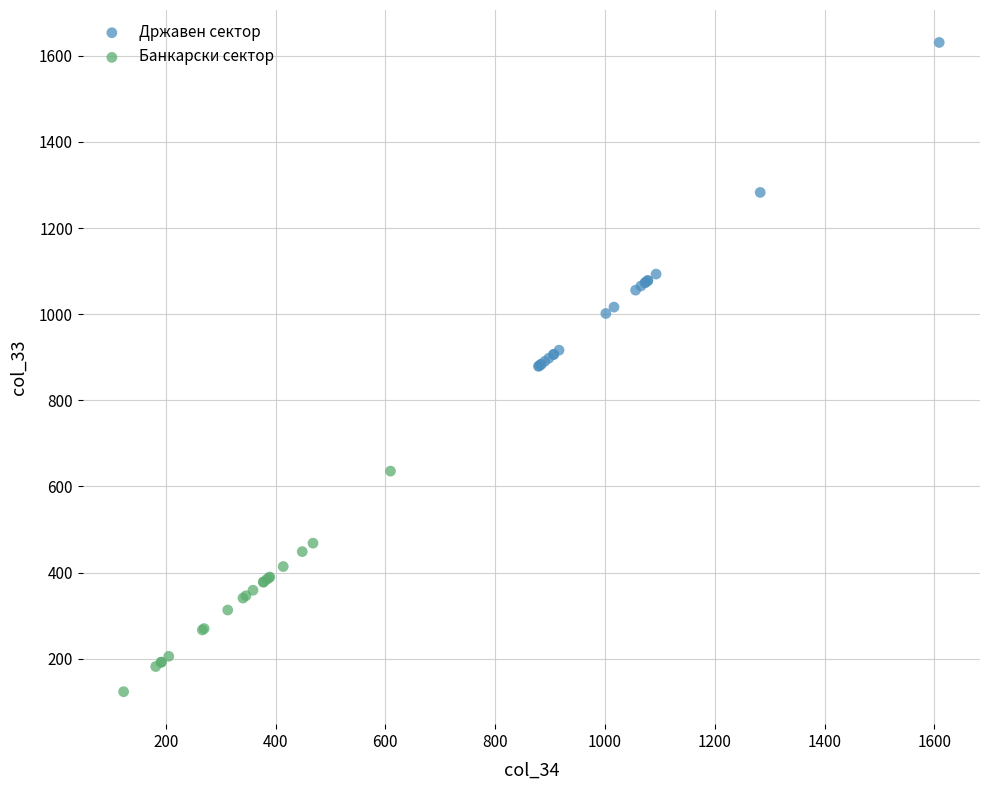

Which series contains the highest Y value?

Државен сектор